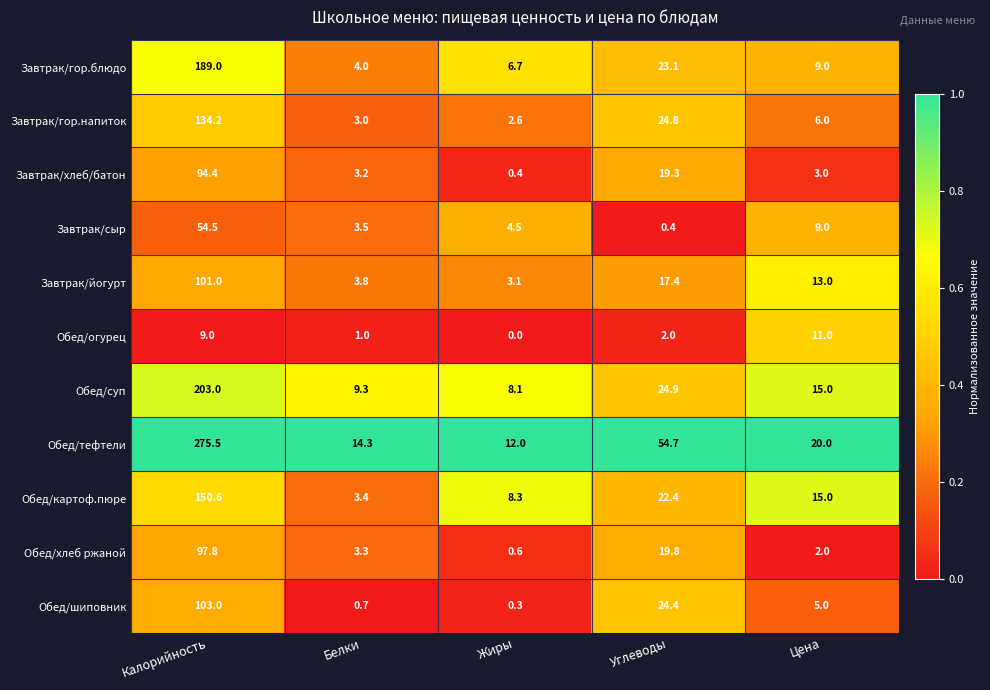

Which series changed the most between Белки and Жиры?

Обед/картоф.пюре